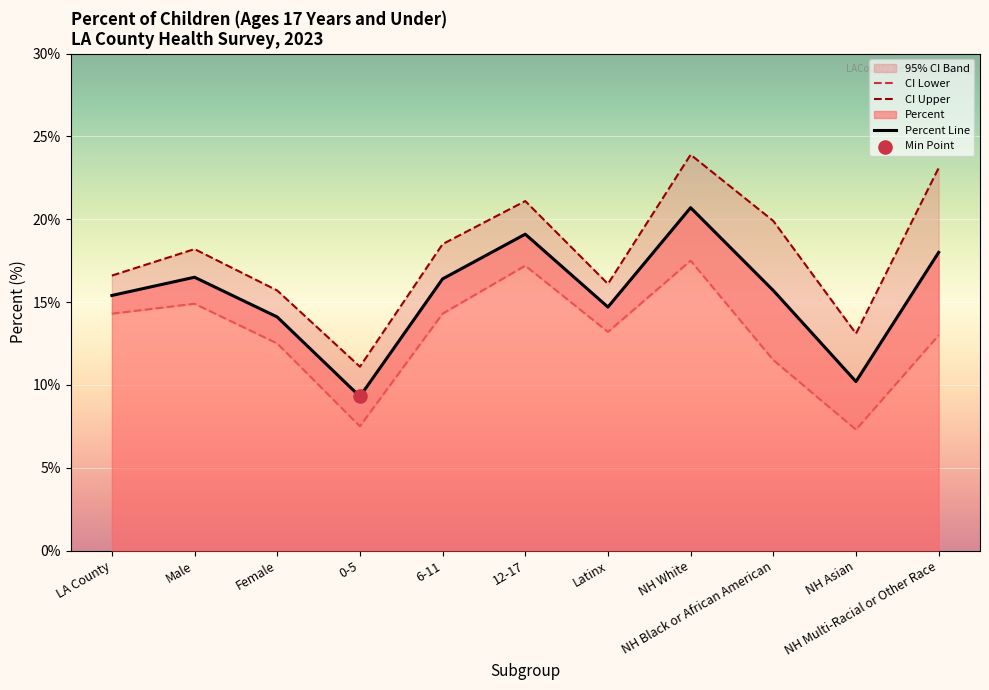

Which series has the largest total across all categories?

CI Upper